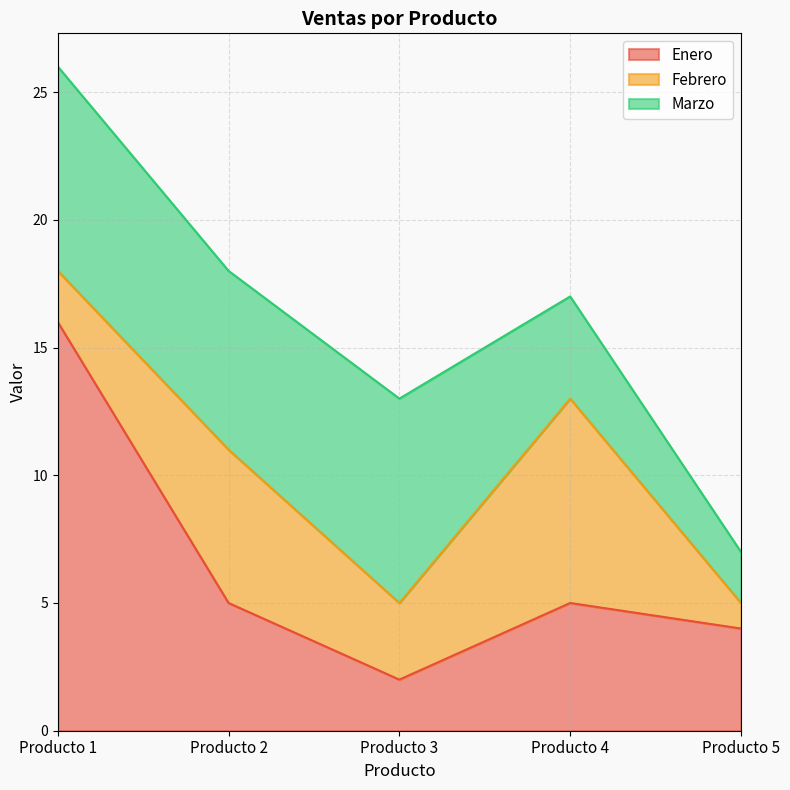

What is the minimum value shown in the chart?

1